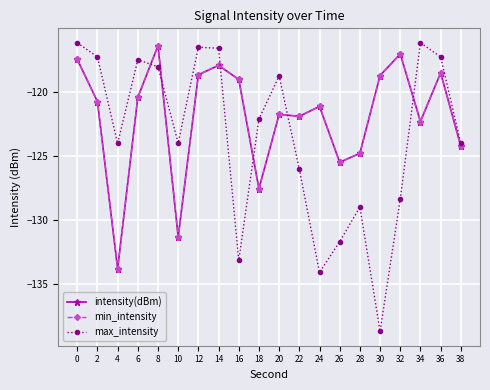

Count the number of data series in this chart.

3